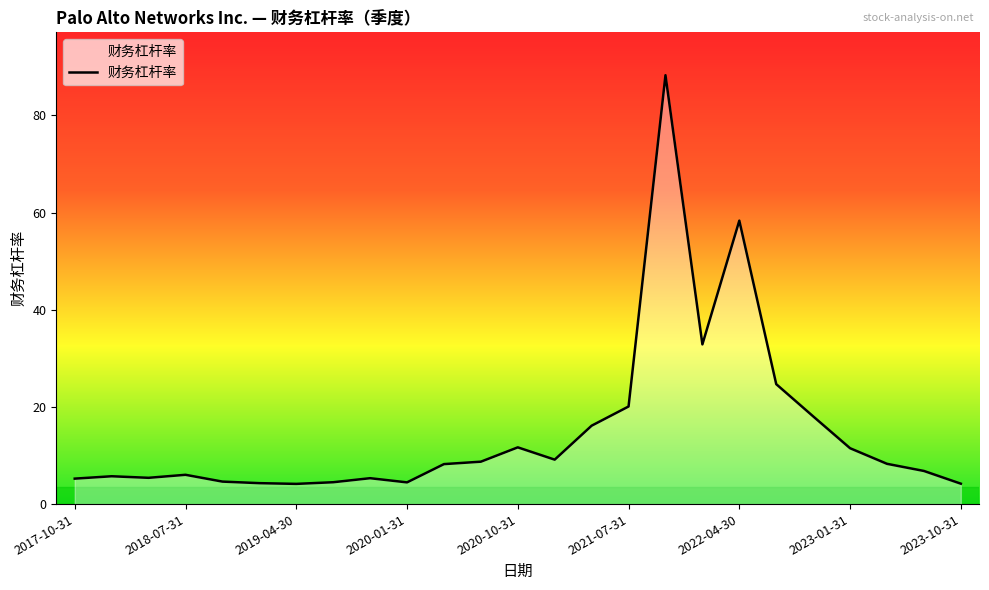

What is the minimum value shown in the chart?

4.2